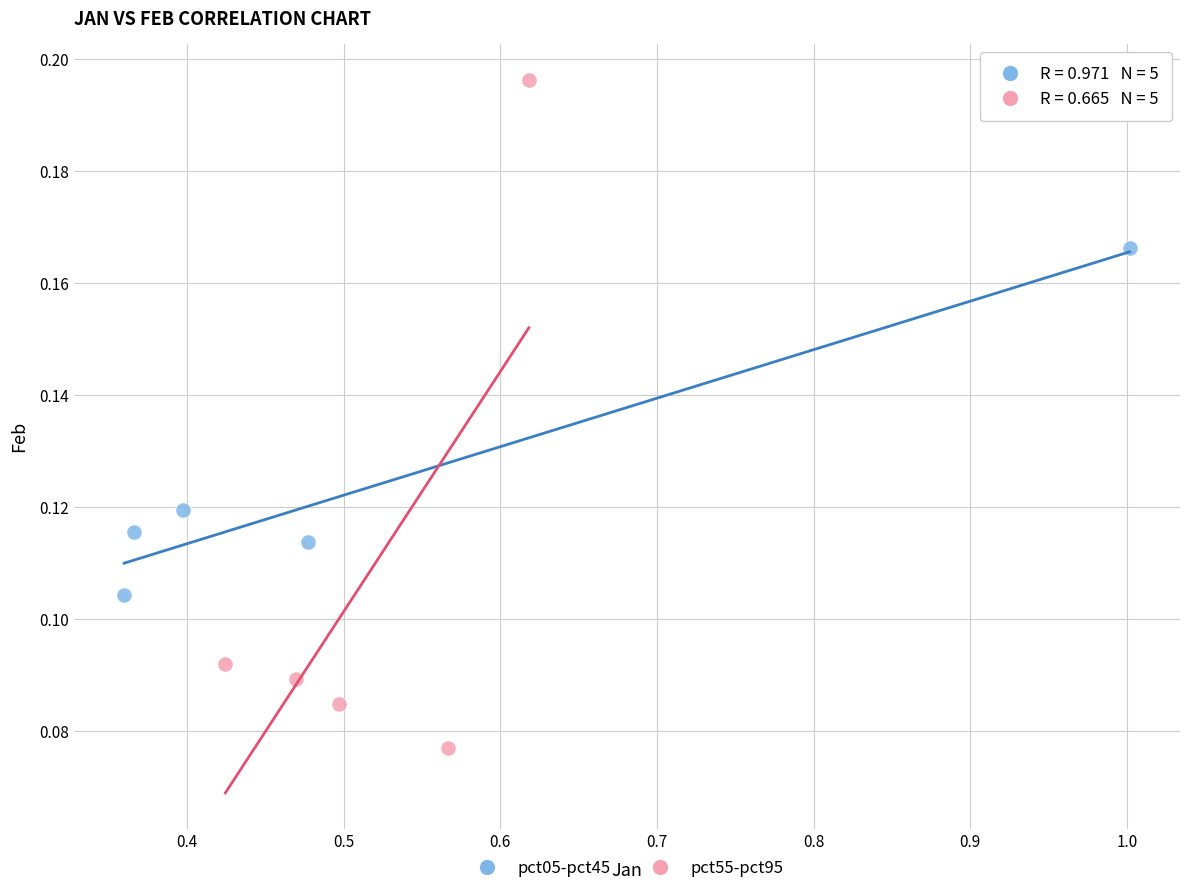

Which series reaches the minimum Y coordinate?

pct55-pct95